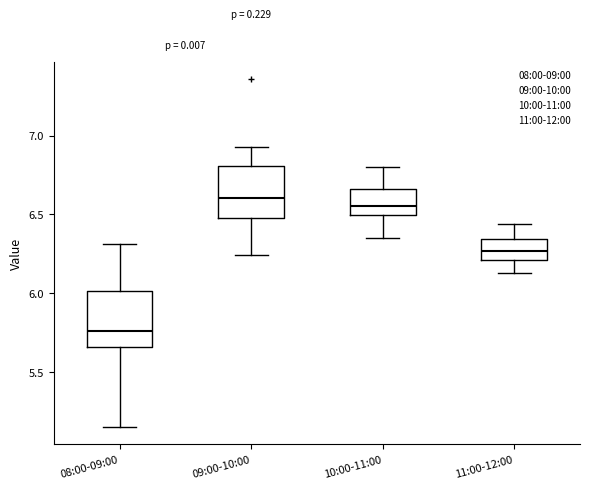

Where does the upper whisker of the box for 08:00-09:00 end on the y-axis? The values are not printed on the chart, so give them approximately, as read against the axis.

6.30